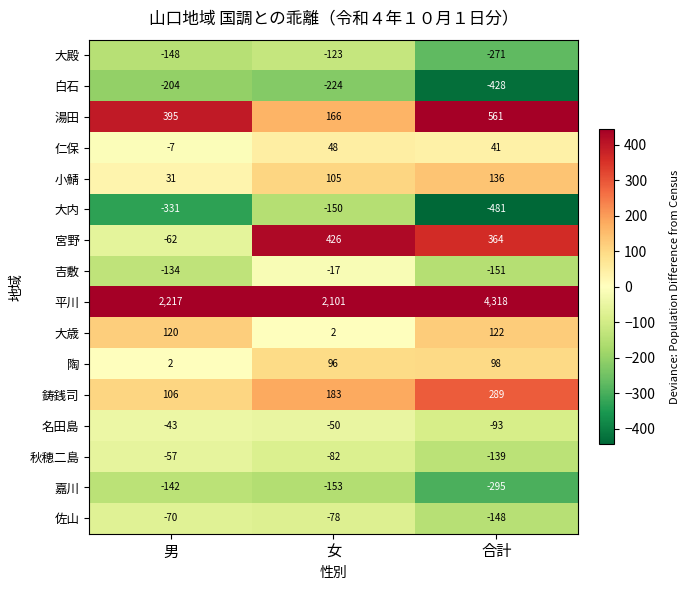

What is the average value of the 平川 series?

2879